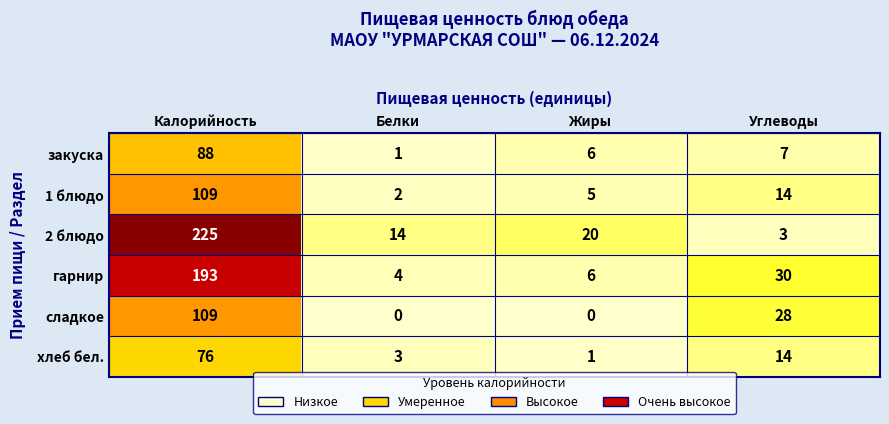

The value of 2 блюдо at Жиры is 20. True or false?

True